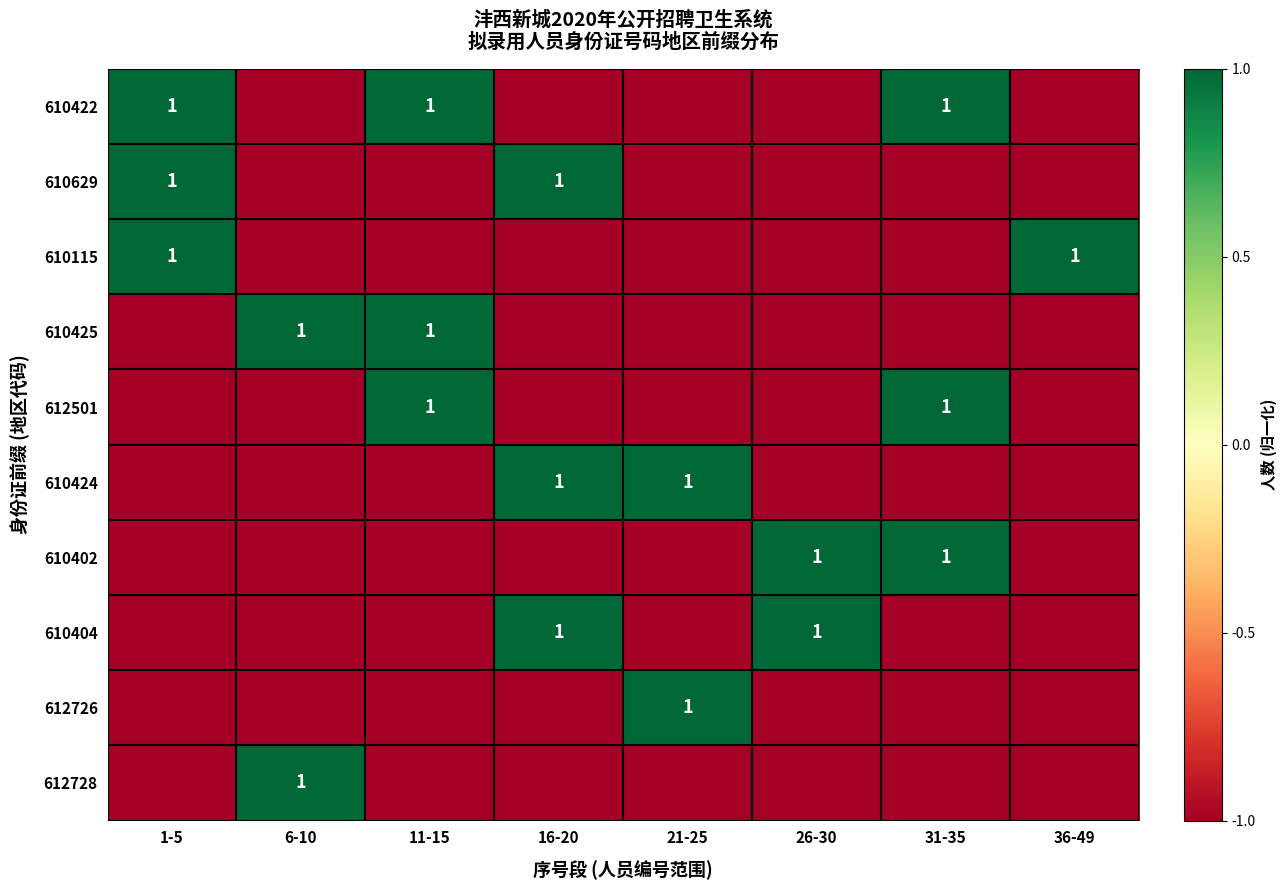

The value of 610404 at 16-20 is 0. True or false?

False